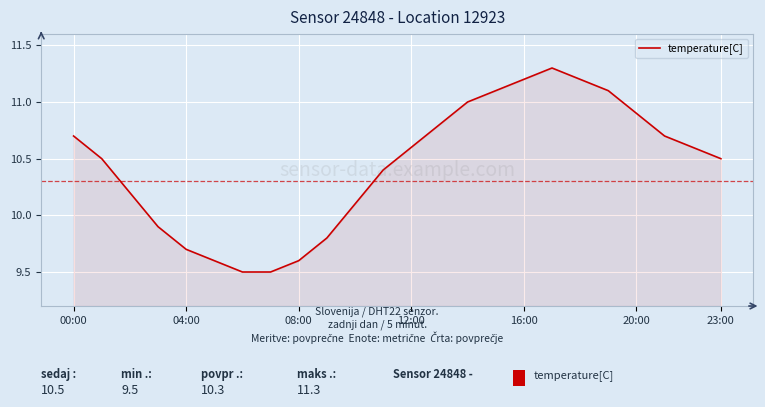

What is the greatest value displayed?

11.3